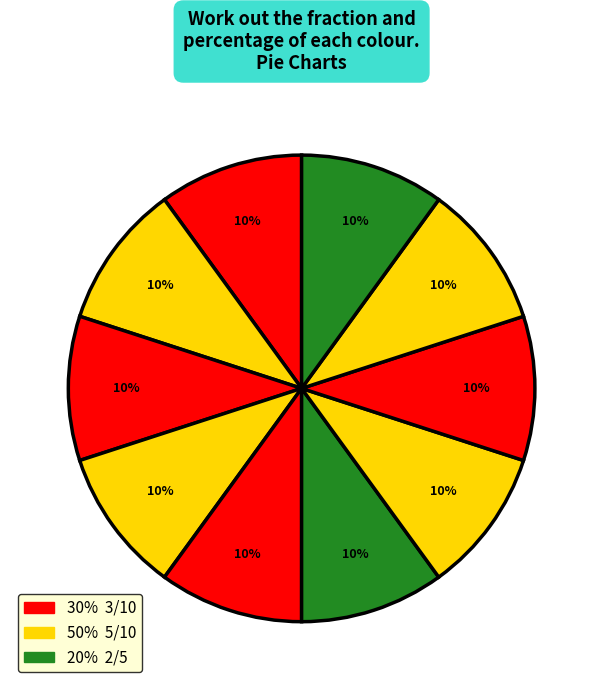

Rank the categories by value from lowest to highest.

1, 2, 3, 4, 5, 6, 7, 8, 9, 10